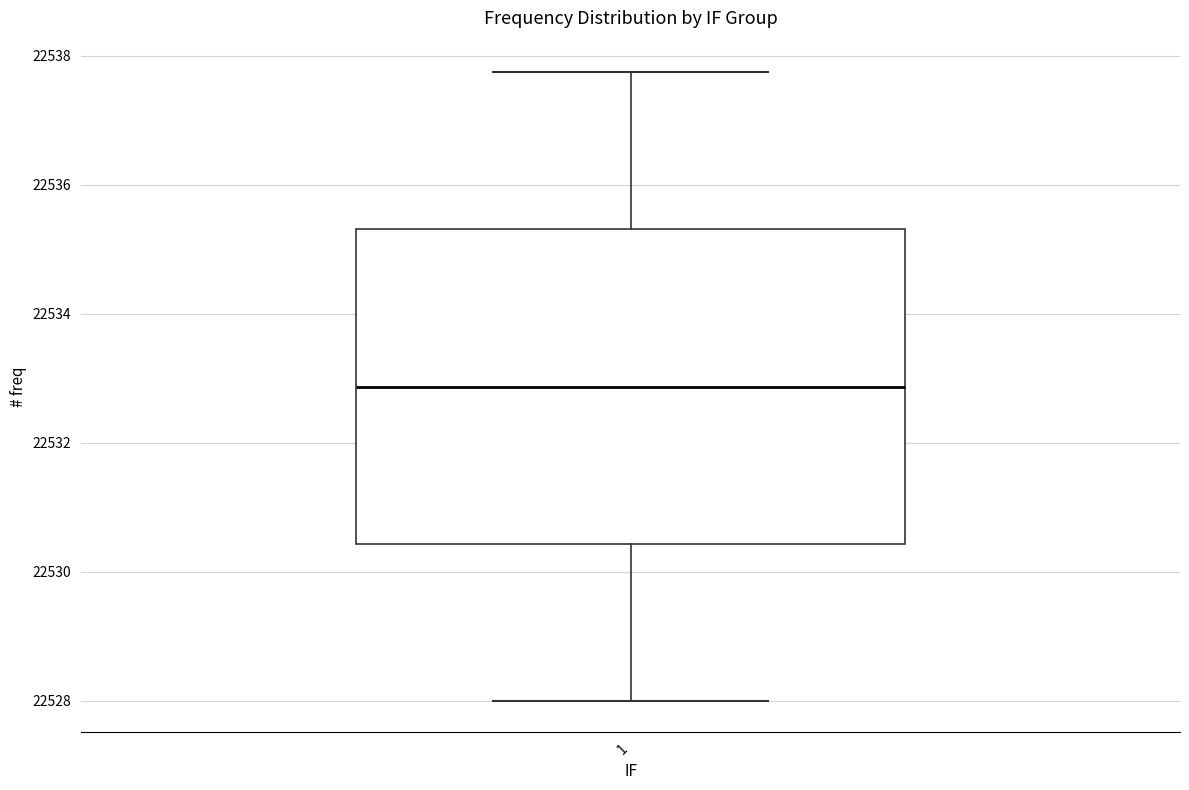

Read this box plot against the y-axis: the position of the median line, the range covered by the box, and the ends of both whiskers. The values are not printed on the chart, so give them approximately, as read against the axis.

median 22532.8, box 22530.4 to 22535.4, whiskers 22528.0 to 22537.8